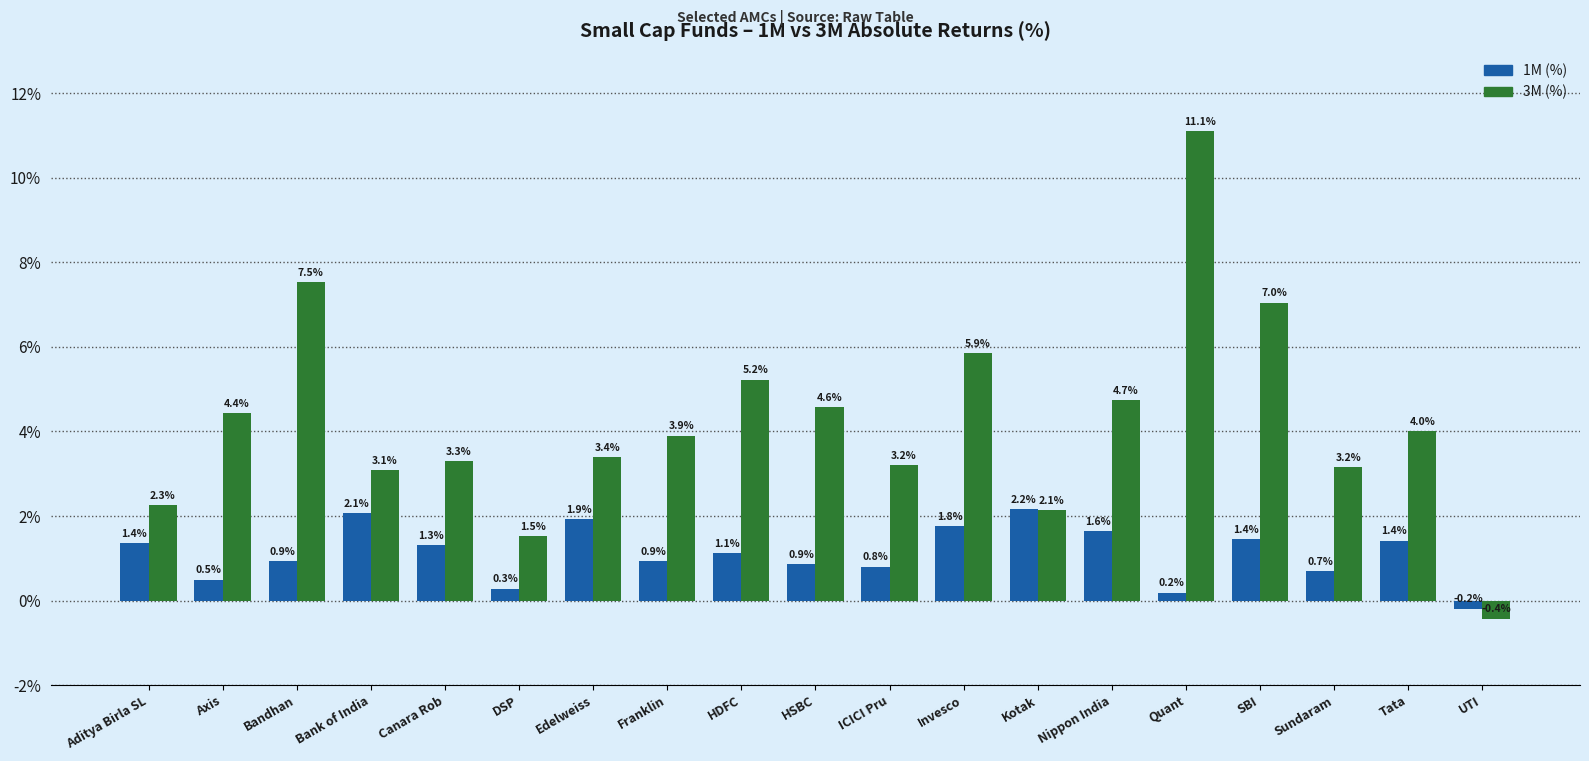

What is the sum of the 3M (%) values at Invesco and DSP?

7.4